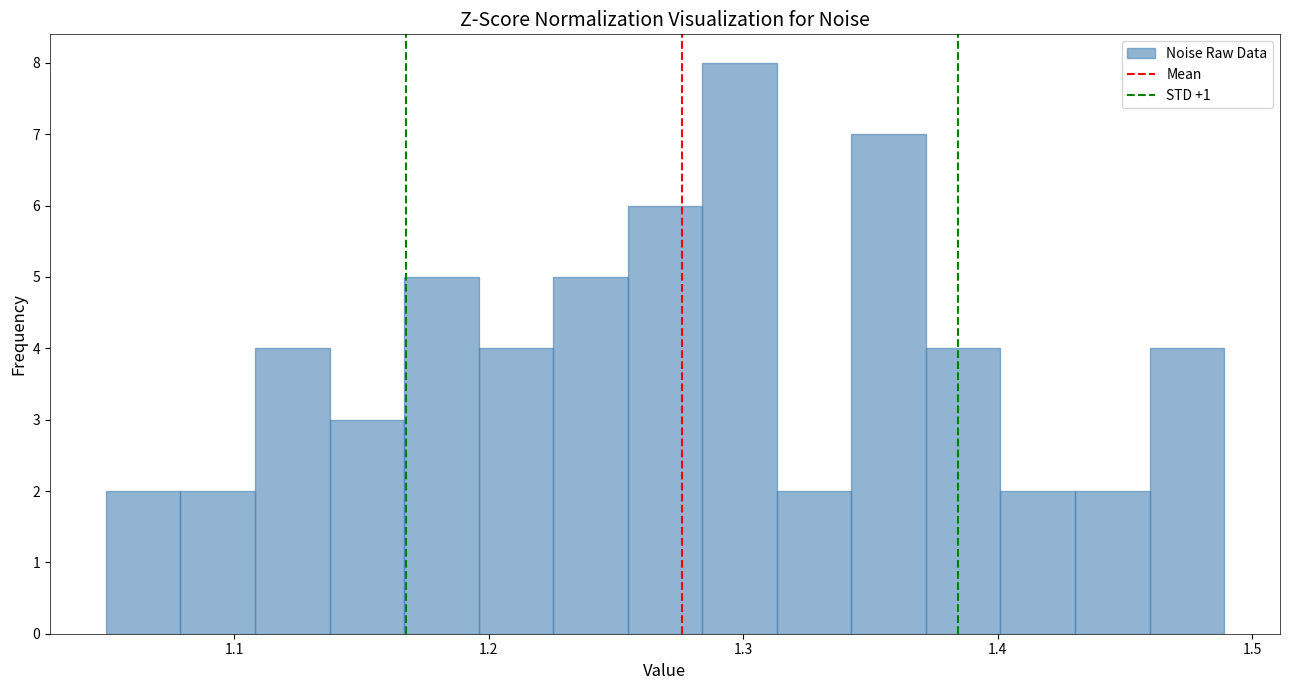

Read against the x-axis, roughly where is the centre of the tallest bar?

1.30